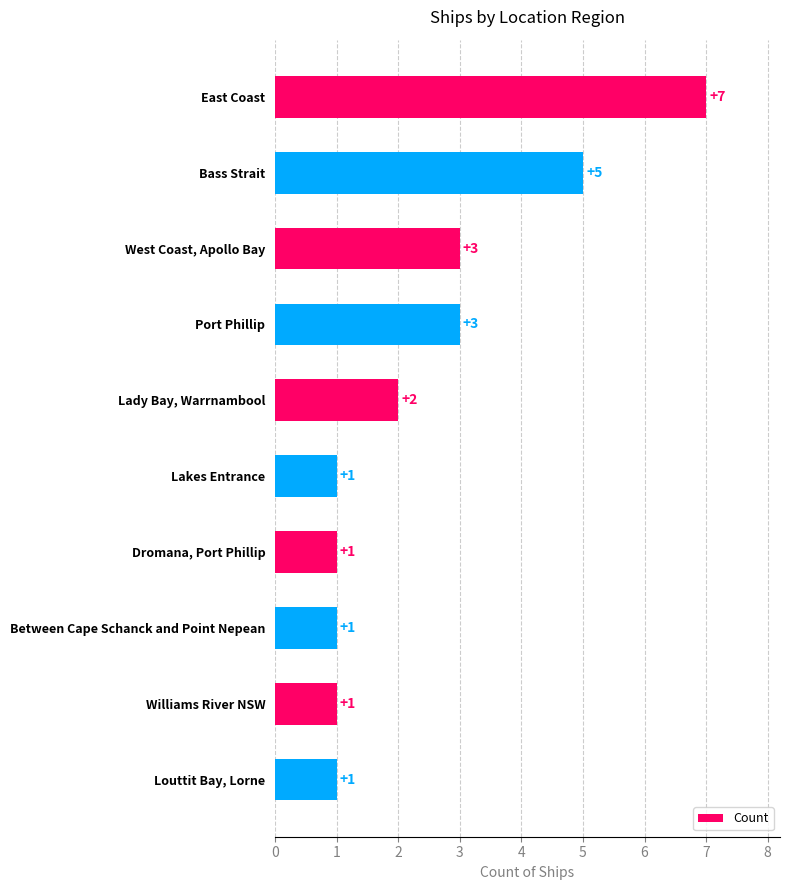

Which has a higher value, East Coast or Louttit Bay, Lorne?

East Coast